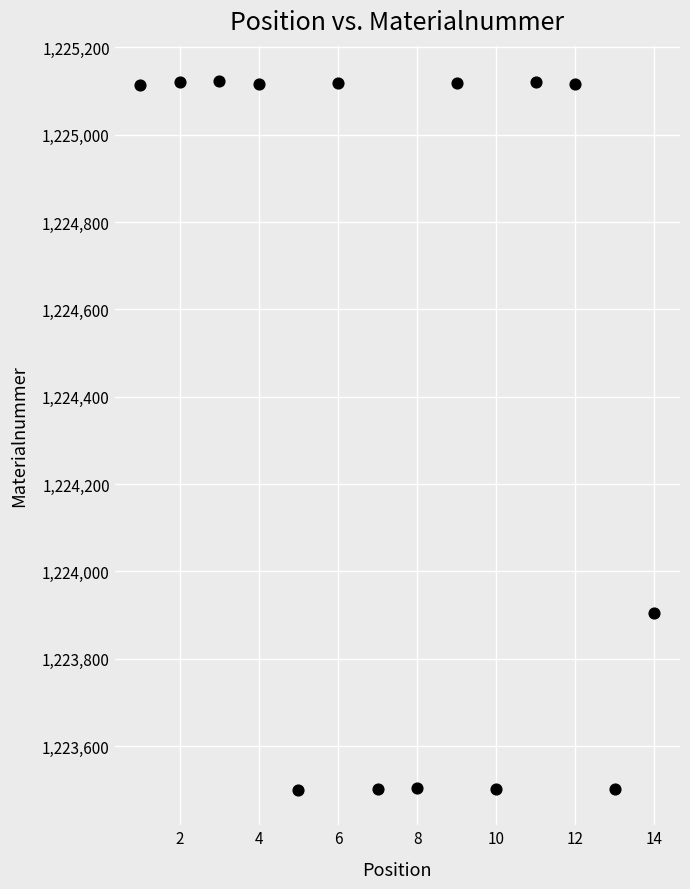

What is the range of X values (max minus min)?

13